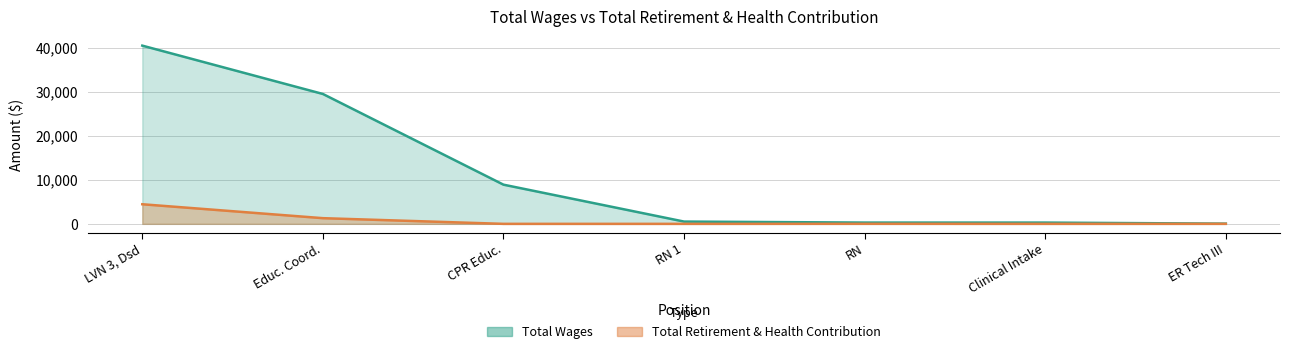

At RN 1, list the series in order from largest to smallest.

Total Wages, Total Retirement & Health Contribution